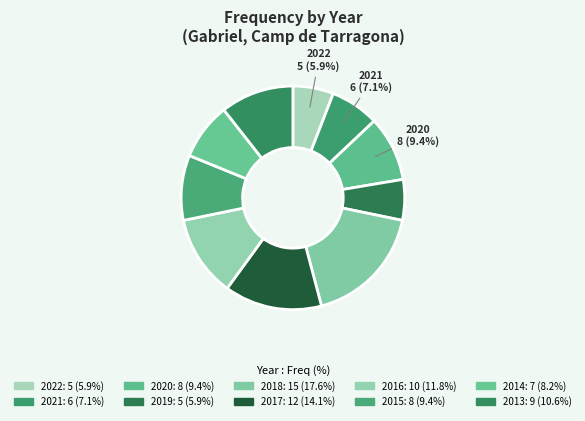

How many slices are in this pie chart?

10